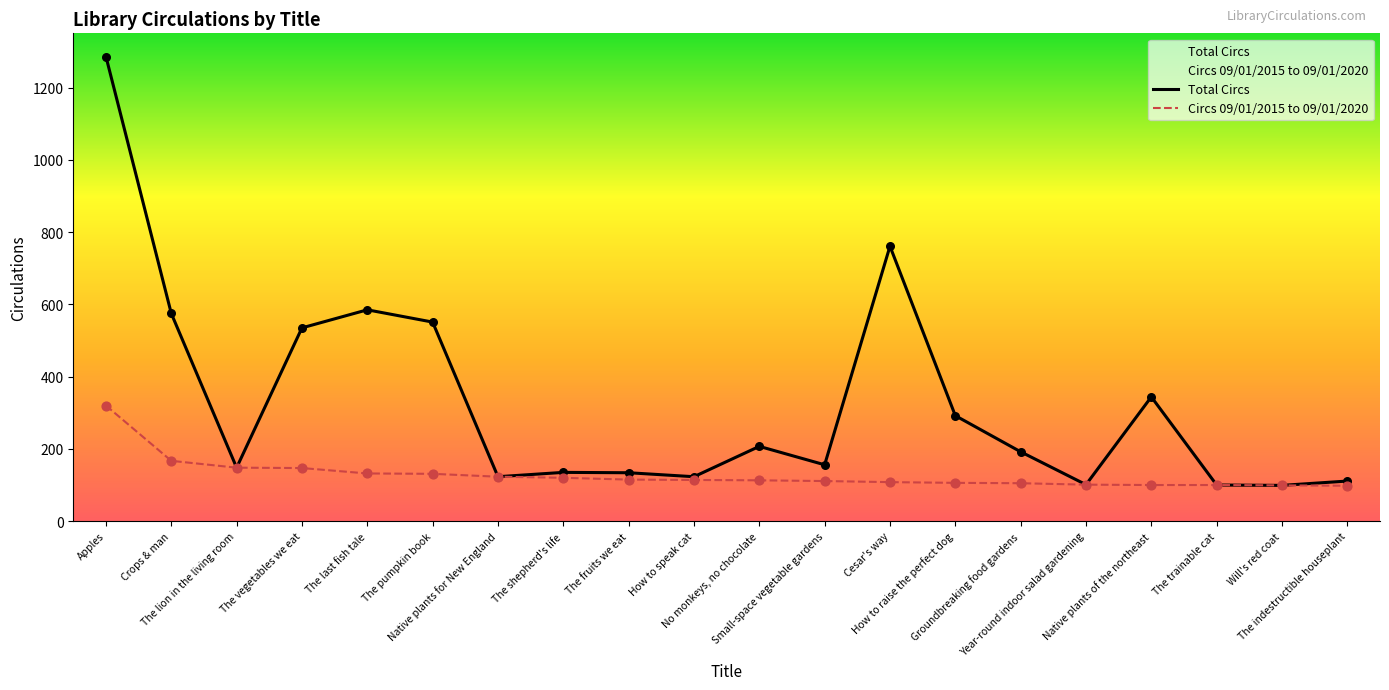

Which series has the widest spread of Y values?

Total Circs